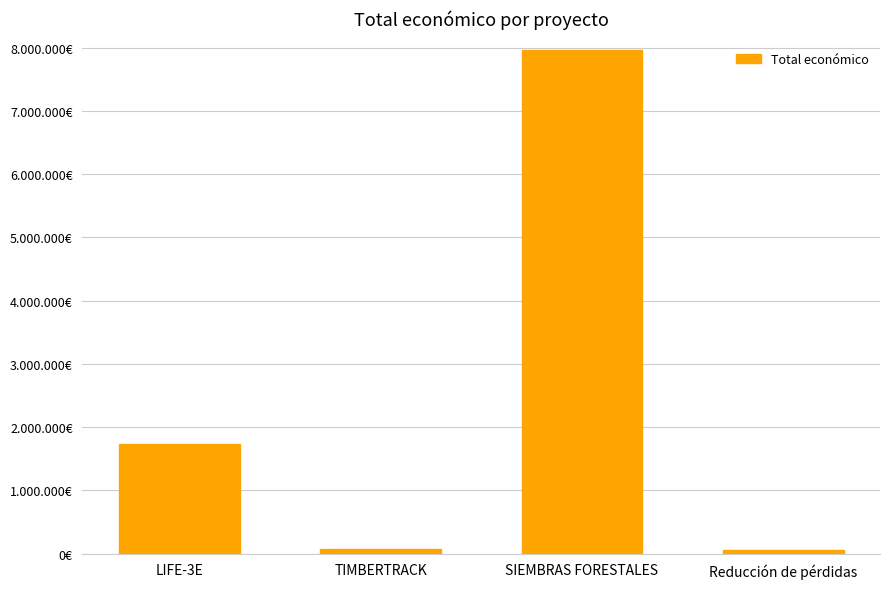

What is the change in value from LIFE-3E to TIMBERTRACK?

-1656509